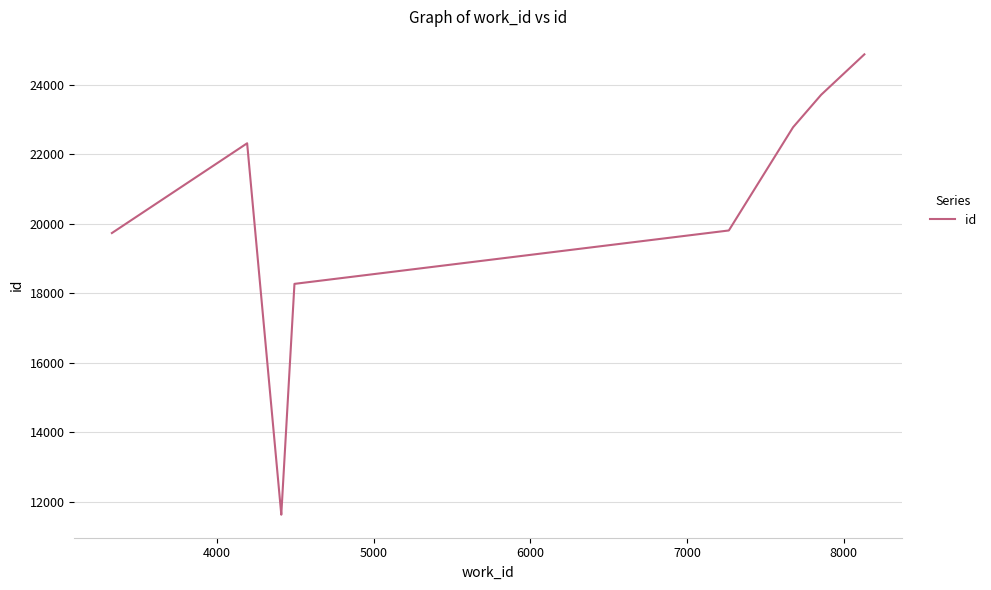

The value at 6000 is 5071. True or false?

False